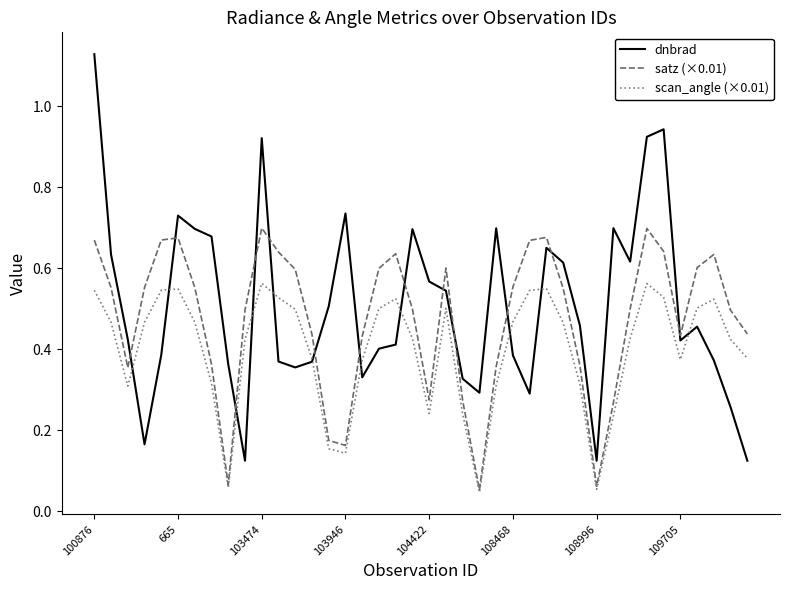

Which series has the widest spread of values?

dnbrad